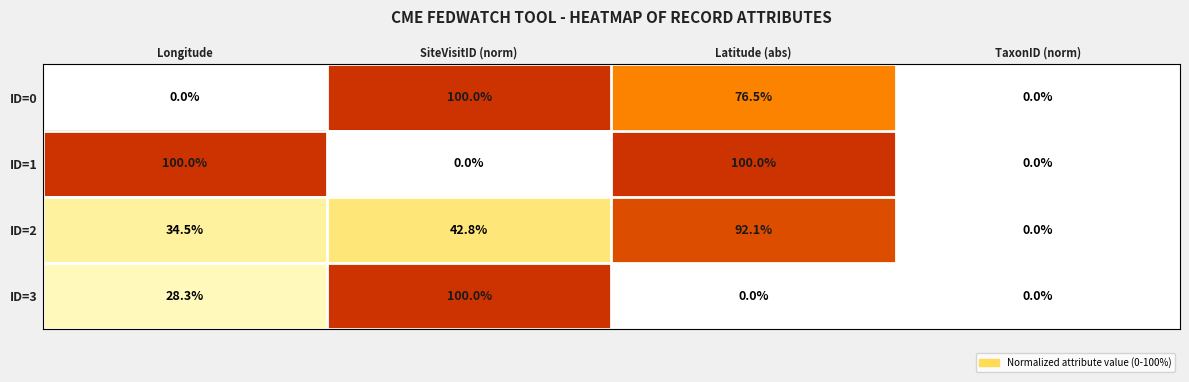

Reading left to right, extract all data points from this chart.

ID=0: Longitude=0.0	SiteVisitID (norm)=100.0	Latitude (abs)=76.5	TaxonID (norm)=0.0
ID=1: Longitude=100.0	SiteVisitID (norm)=0.0	Latitude (abs)=100.0	TaxonID (norm)=0.0
ID=2: Longitude=34.5	SiteVisitID (norm)=42.8	Latitude (abs)=92.1	TaxonID (norm)=0.0
ID=3: Longitude=28.3	SiteVisitID (norm)=100.0	Latitude (abs)=0.0	TaxonID (norm)=0.0